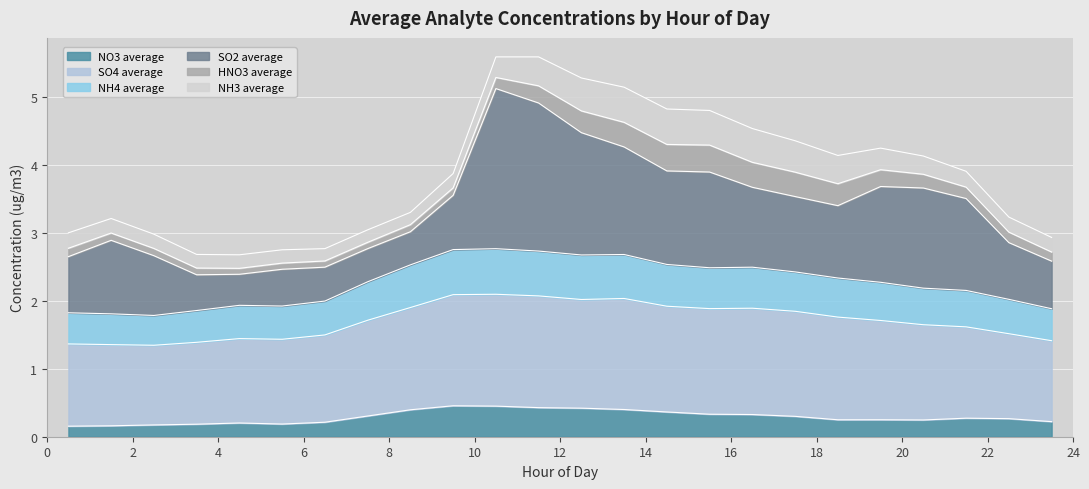

True or false: NO3 average and NH4 average cross at least once.

False